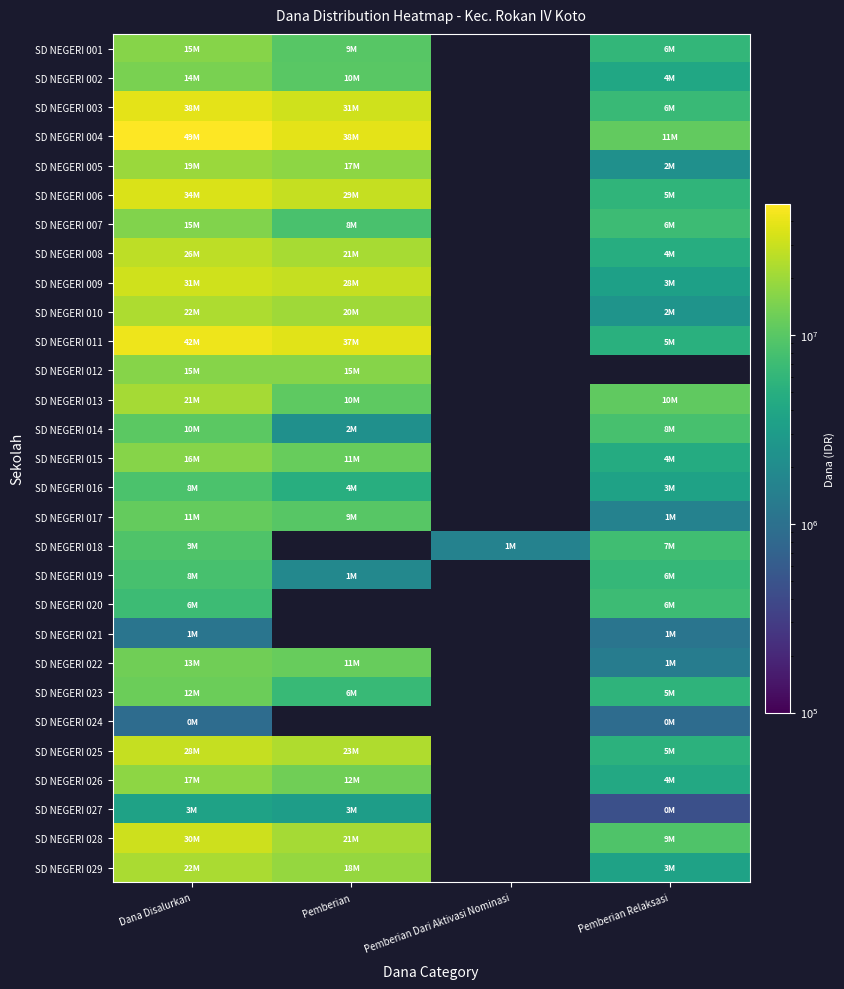

True or false: SD NEGERI 029 has a value of 1516820.7 at Pemberian Relaksasi.

False